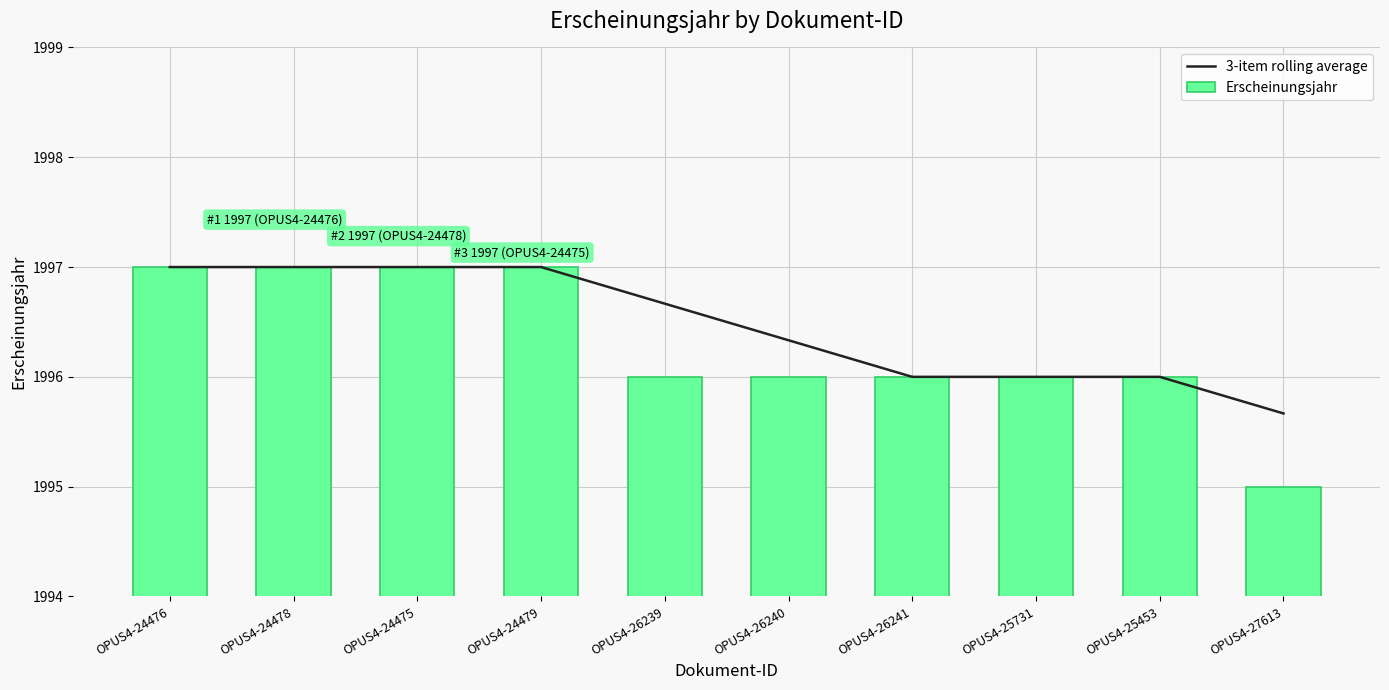

What is the difference between the Erscheinungsjahr values at OPUS4-24475 and OPUS4-25453?

1